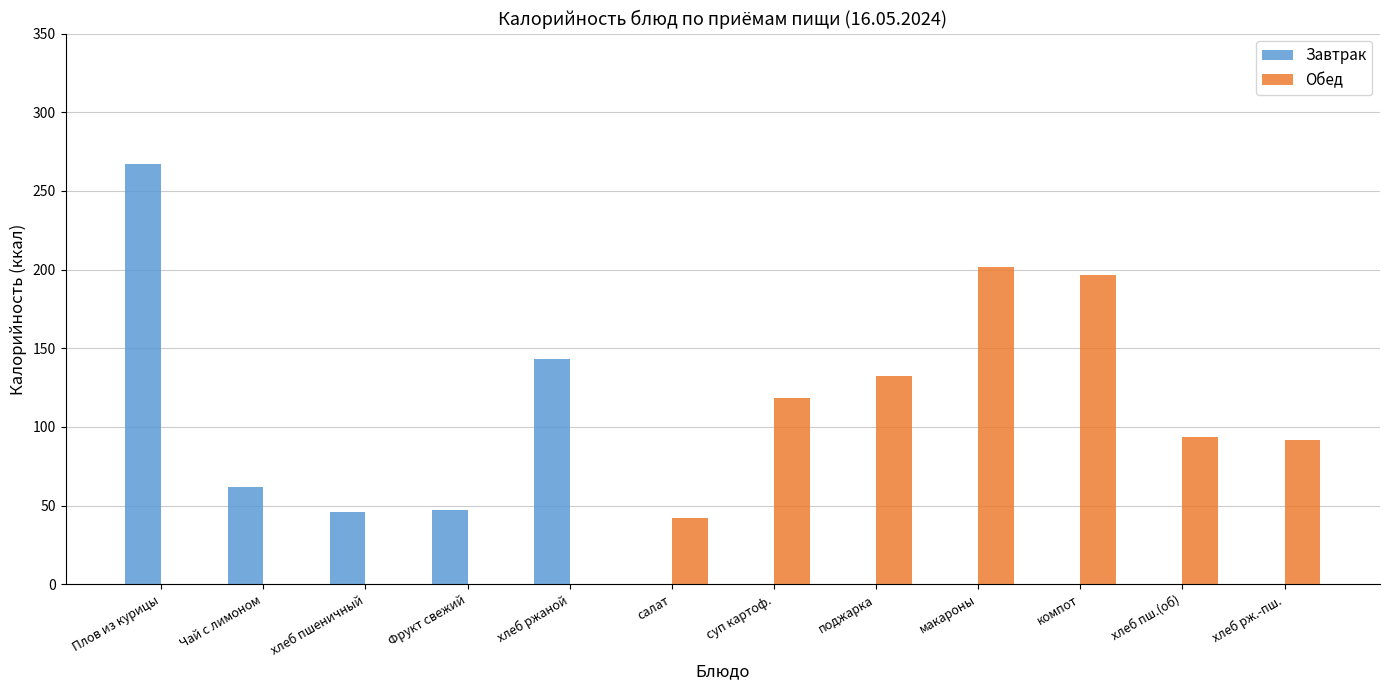

The value of Обед at хлеб пш.(об) is 62.6. True or false?

False